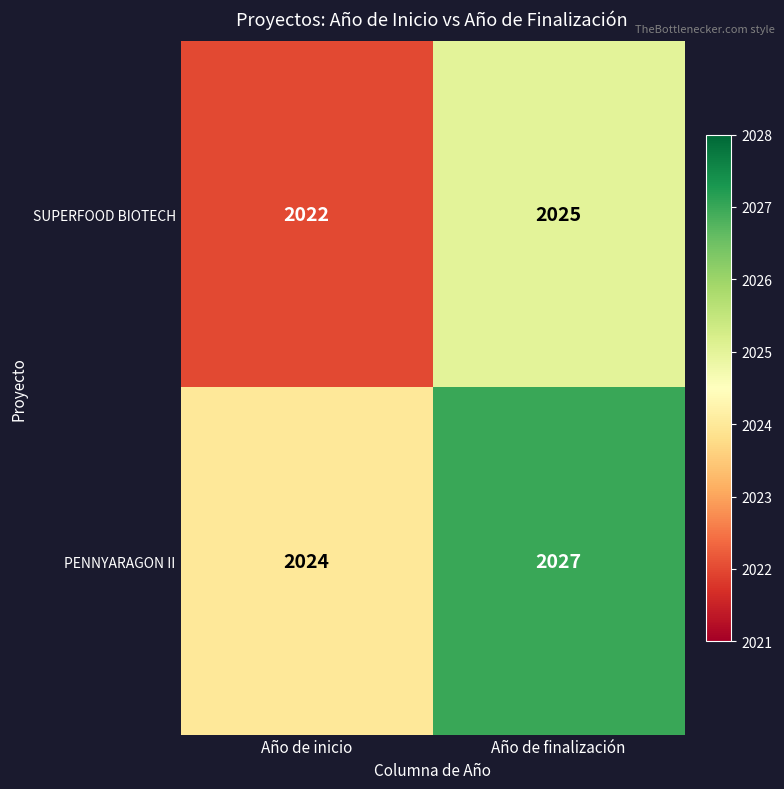

What is the highest value of the PENNYARAGON II series?

2027